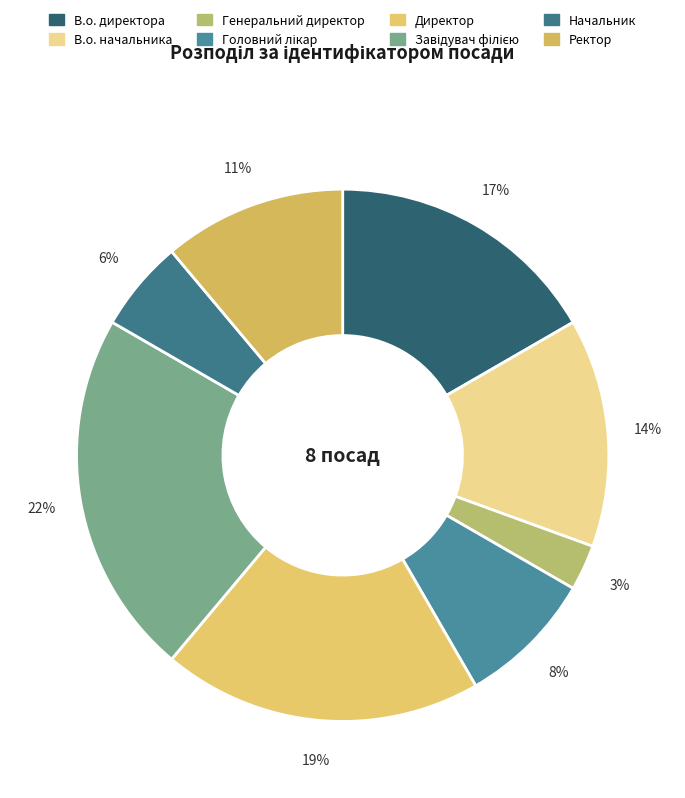

How many slices are in this pie chart?

8